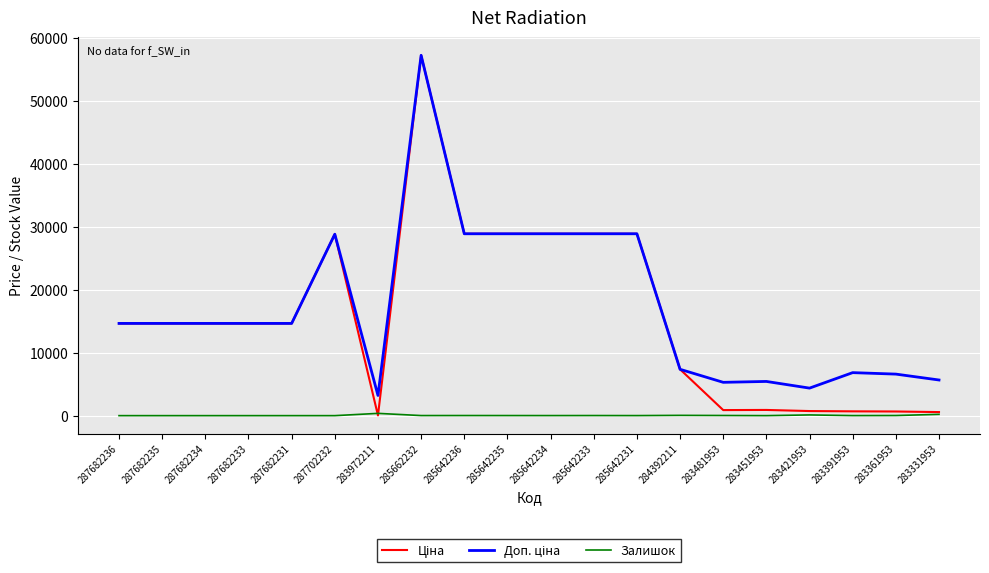

What is the maximum value shown in the chart?

57235.5